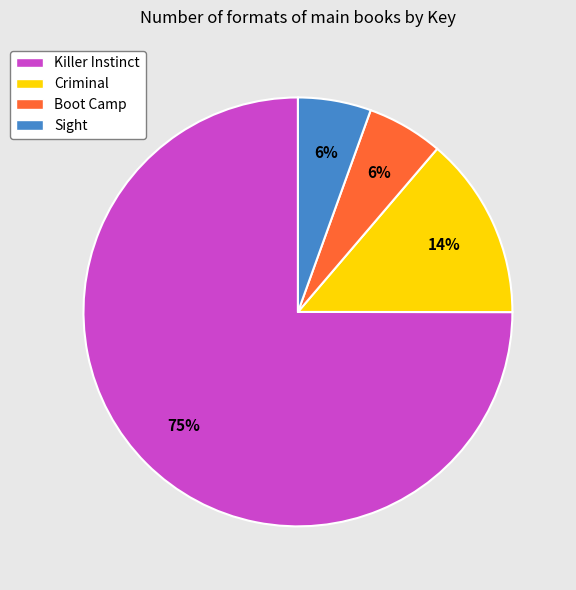

The Criminal slice represents 25% of the pie. True or false?

False